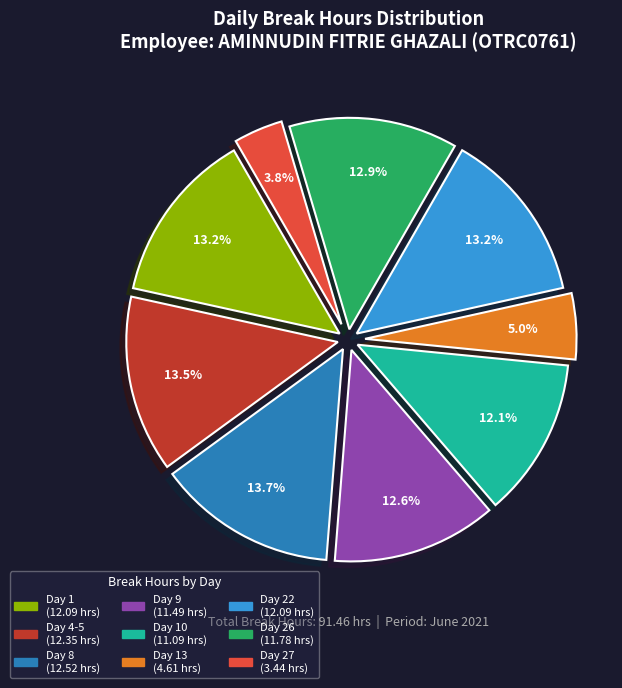

Is there a majority slice in this chart?

No